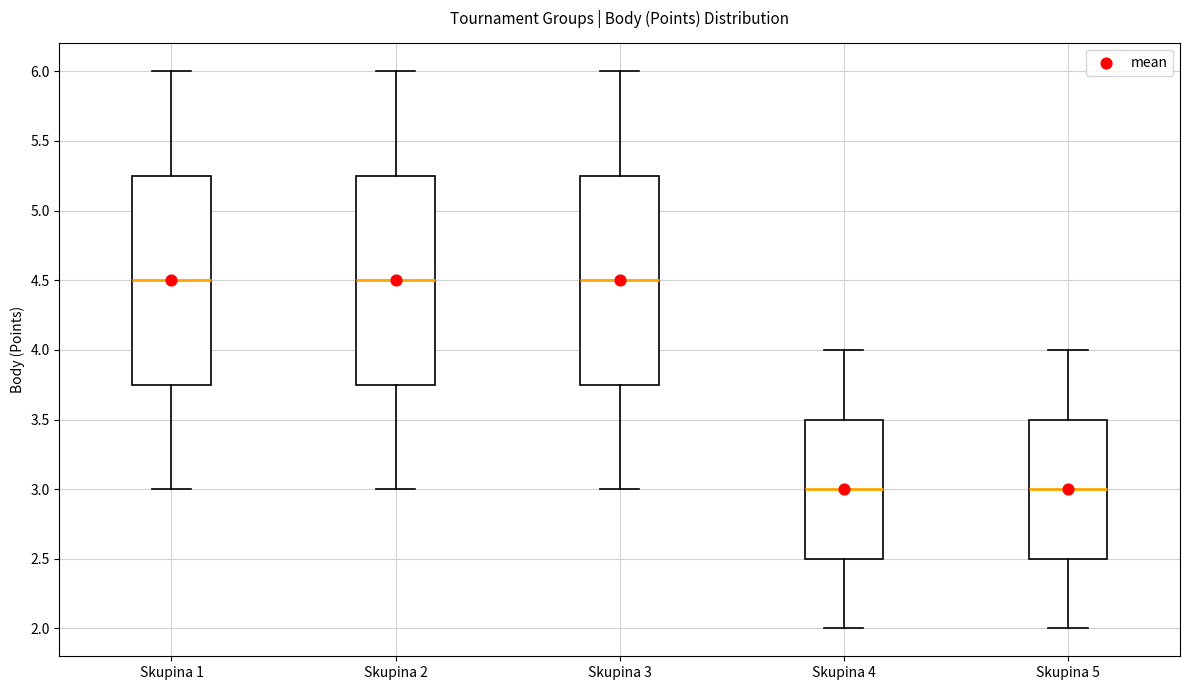

Reading left to right, read every box against the y-axis: the position of its median line, the range the box covers, and the ends of its whiskers. The values are not printed on the chart, so give them approximately, as read against the axis.

Skupina 1: median 4.50, box 3.75 to 5.25, whiskers 3.00 to 6.00
Skupina 2: median 4.50, box 3.75 to 5.25, whiskers 3.00 to 6.00
Skupina 3: median 4.50, box 3.75 to 5.25, whiskers 3.00 to 6.00
Skupina 4: median 3.00, box 2.50 to 3.50, whiskers 2.00 to 4.00
Skupina 5: median 3.00, box 2.50 to 3.50, whiskers 2.00 to 4.00